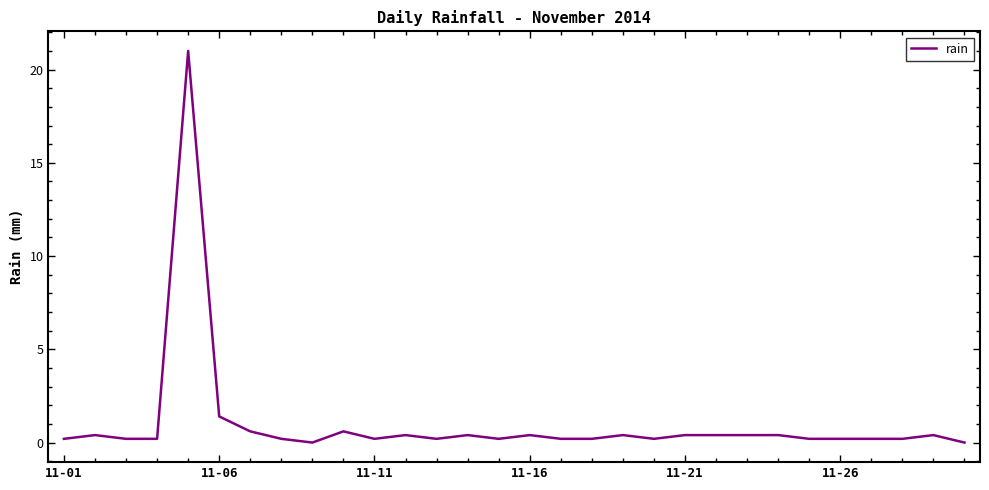

What is the difference between the maximum and minimum values?

21.0